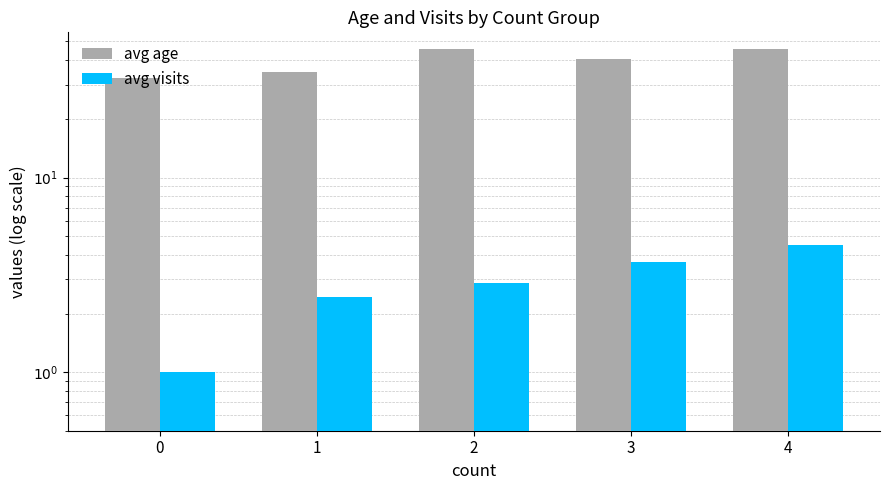

Rank the series at 4 from highest to lowest value.

avg age, avg visits